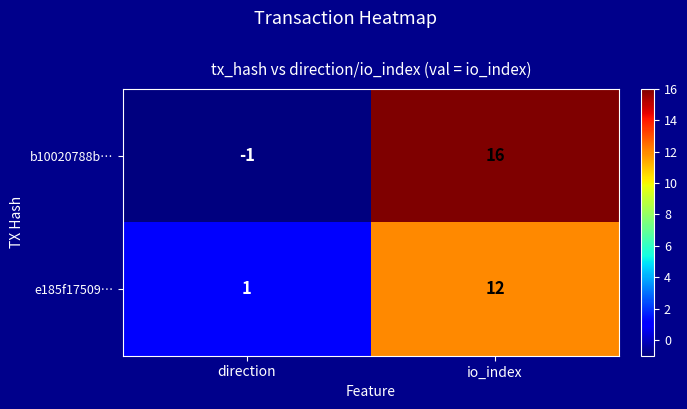

What value does the e185f17509… series have at io_index?

12